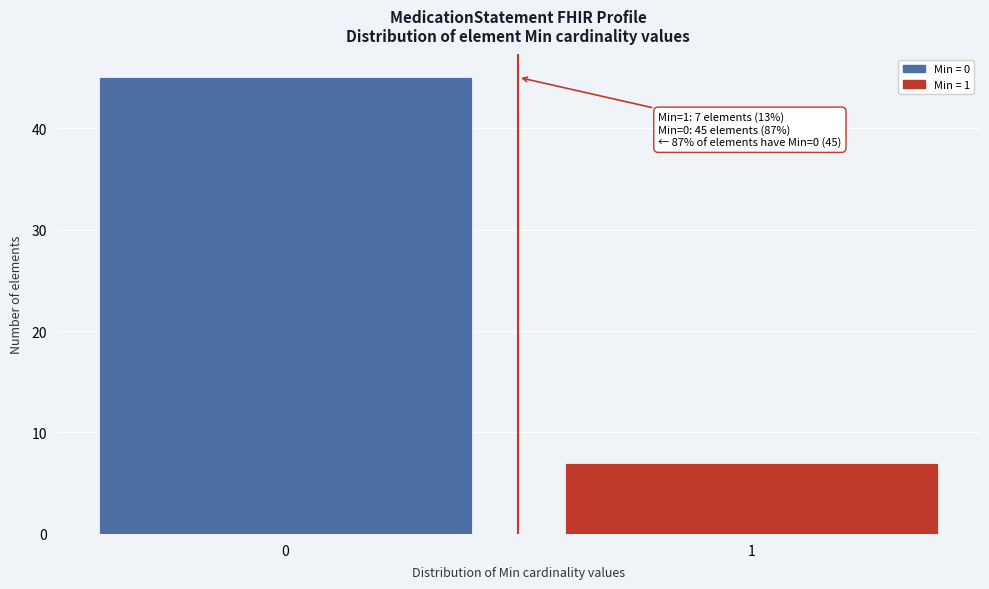

Reading left to right, transcribe all the data shown in this chart.

45	7